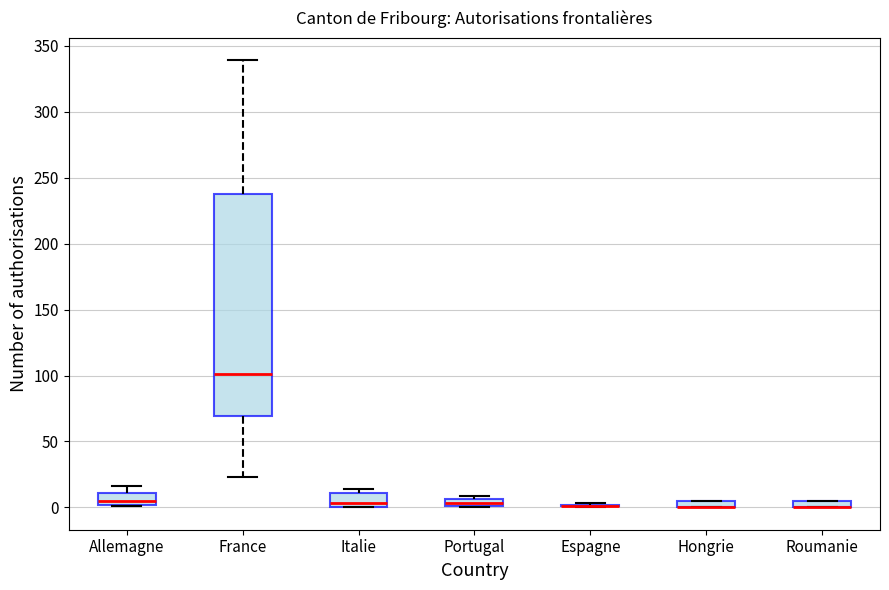

Comparing the boxes themselves (not the whiskers), which one is the tallest?

France